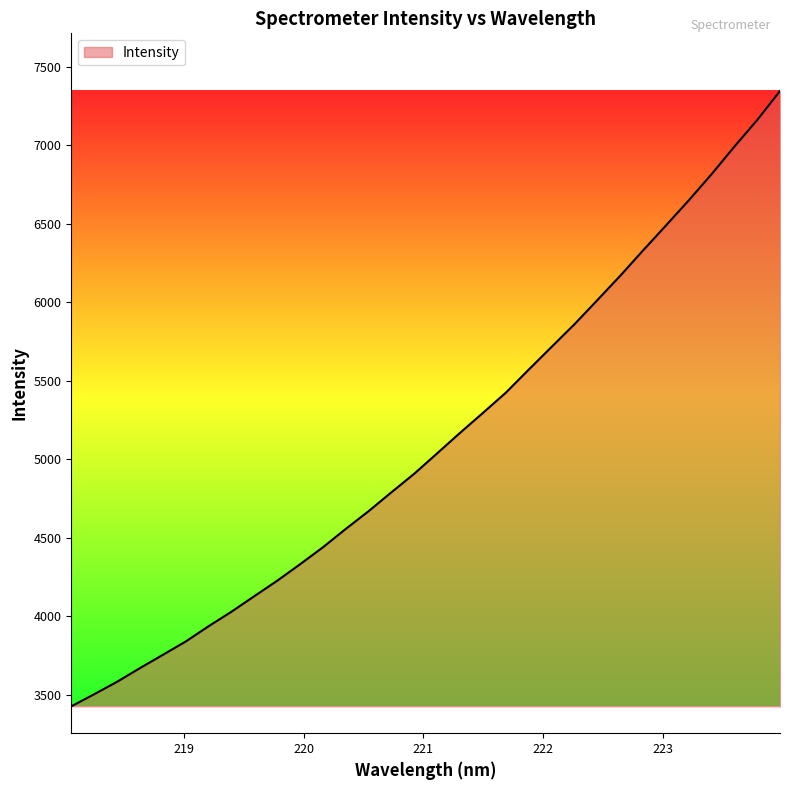

How many lines are shown in the chart?

1